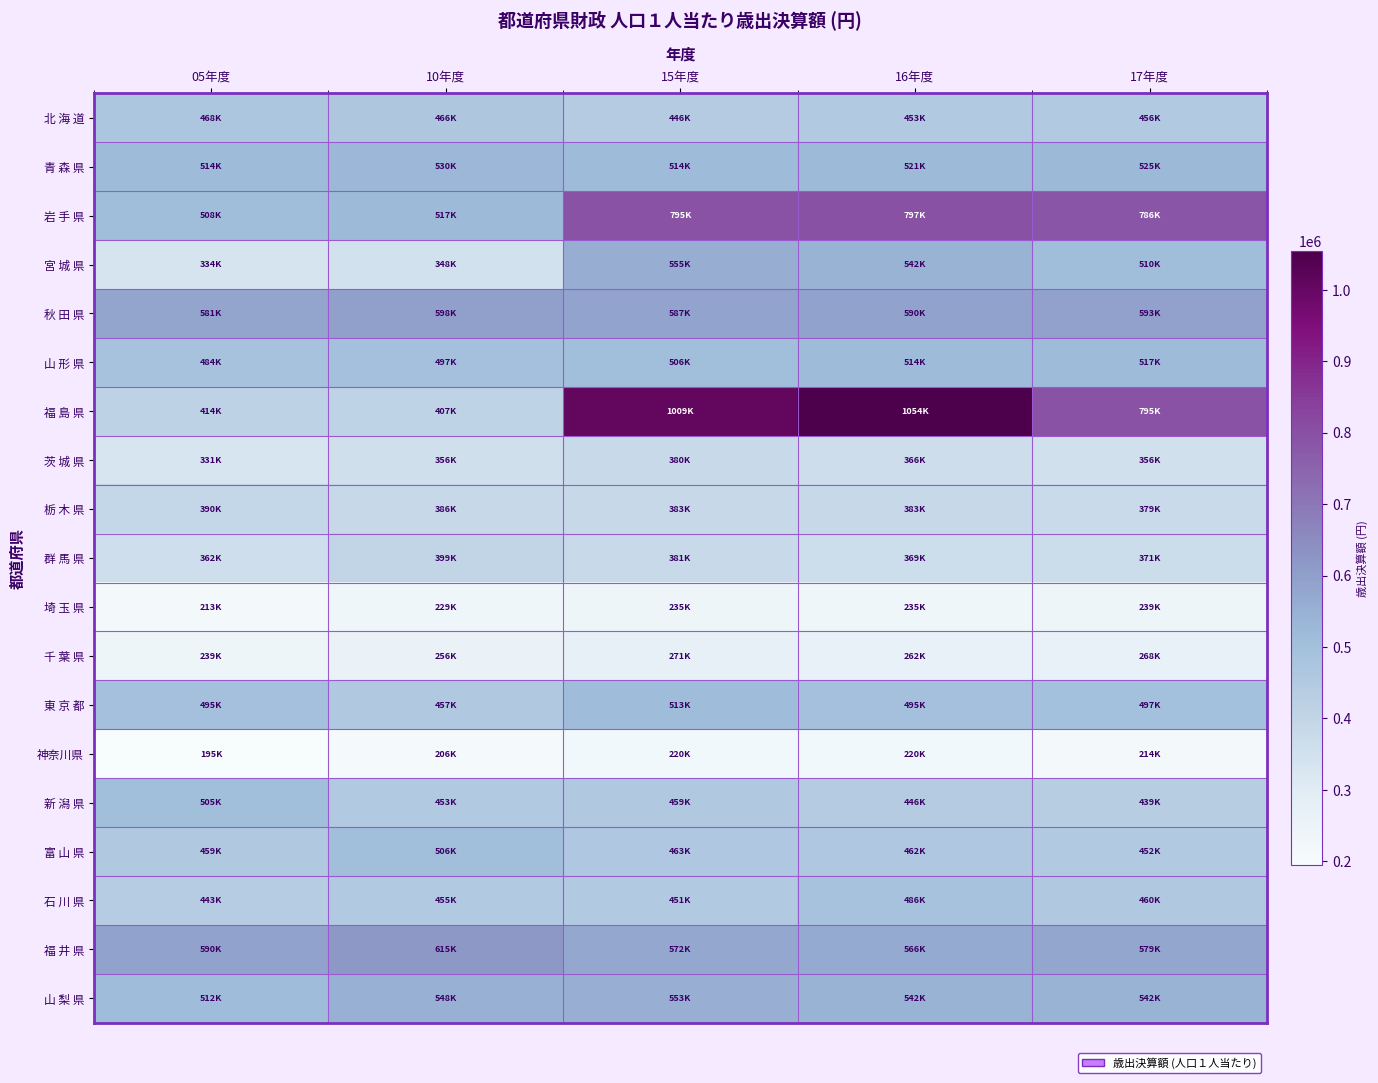

Rank the series by their maximum value, from highest to lowest.

福 島 県, 岩 手 県, 福 井 県, 秋 田 県, 宮 城 県, 山 梨 県, 青 森 県, 山 形 県, 東 京 都, 富 山 県, 新 潟 県, 石 川 県, 北 海 道, 群 馬 県, 栃 木 県, 茨 城 県, 千 葉 県, 埼 玉 県, 神奈川県